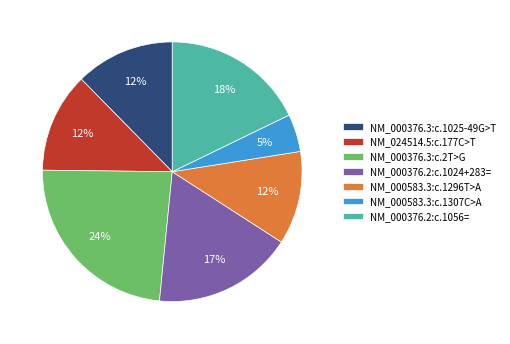

Which slice is the smallest?

NM_000583.3:c.1307C>A